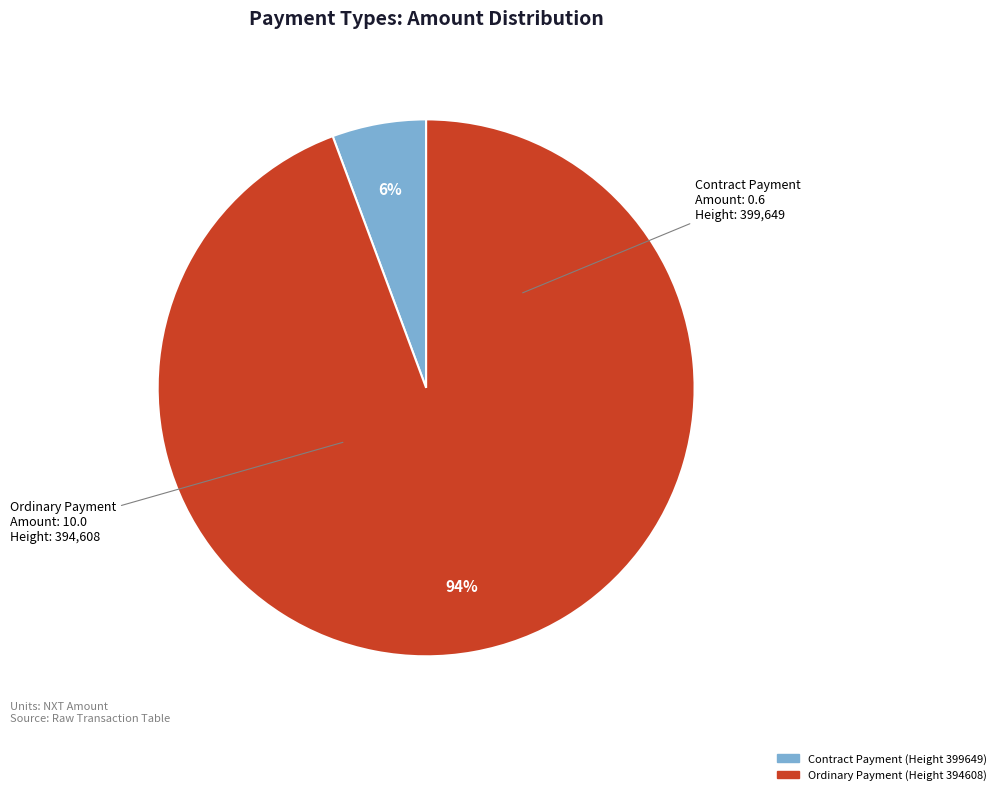

Is it true that Ordinary Payment (Height 394608) is 99% of the pie?

False